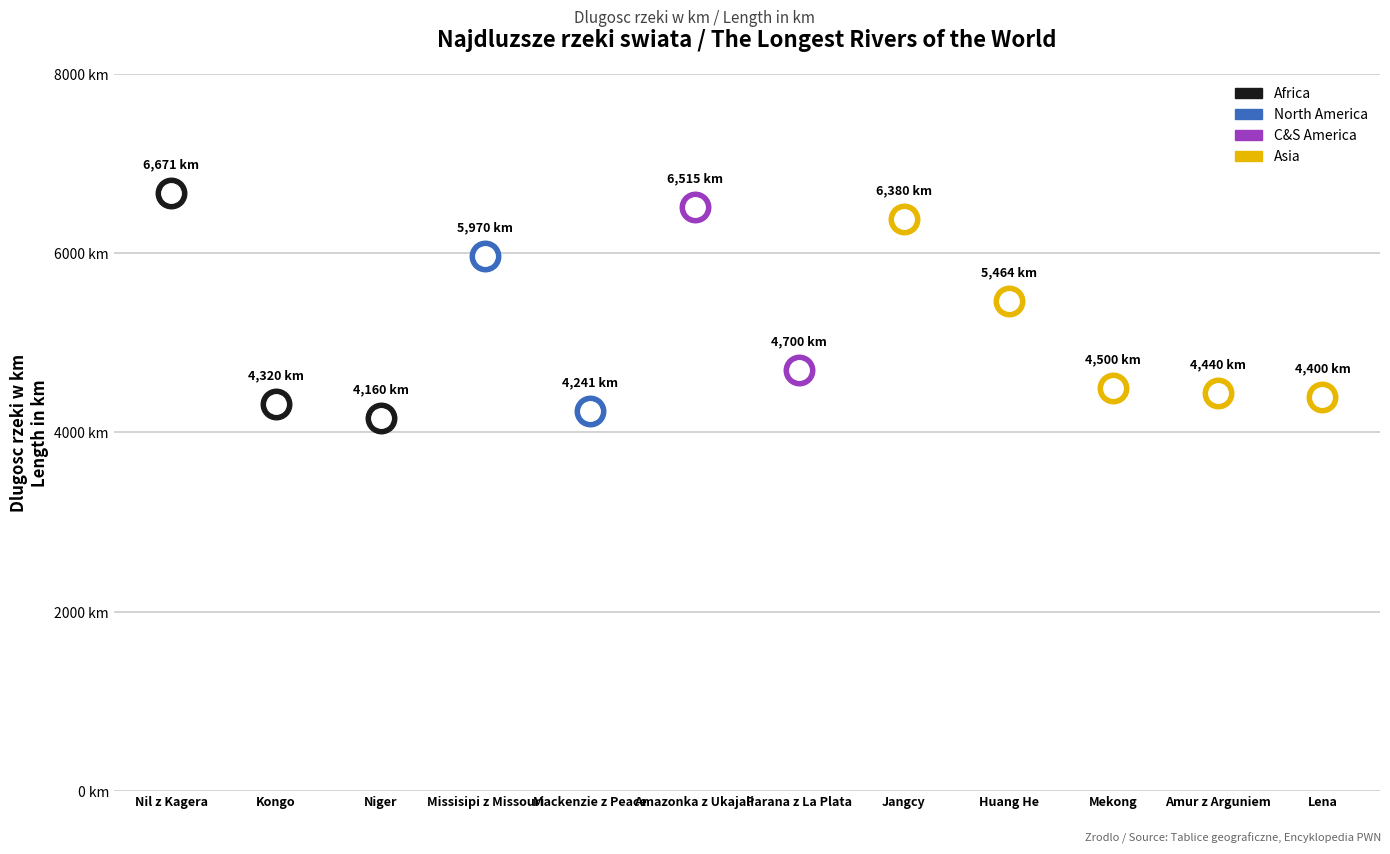

Reading left to right, transcribe all the data shown in this chart.

Nil z Kagera=6671	Kongo=4320	Niger=4160	Missisipi z Missouri=5970	Mackenzie z Peace=4241	Amazonka z Ukajali=6515	Parana z La Plata=4700	Jangcy=6380	Huang He=5464	Mekong=4500	Amur z Arguniem=4440	Lena=4400